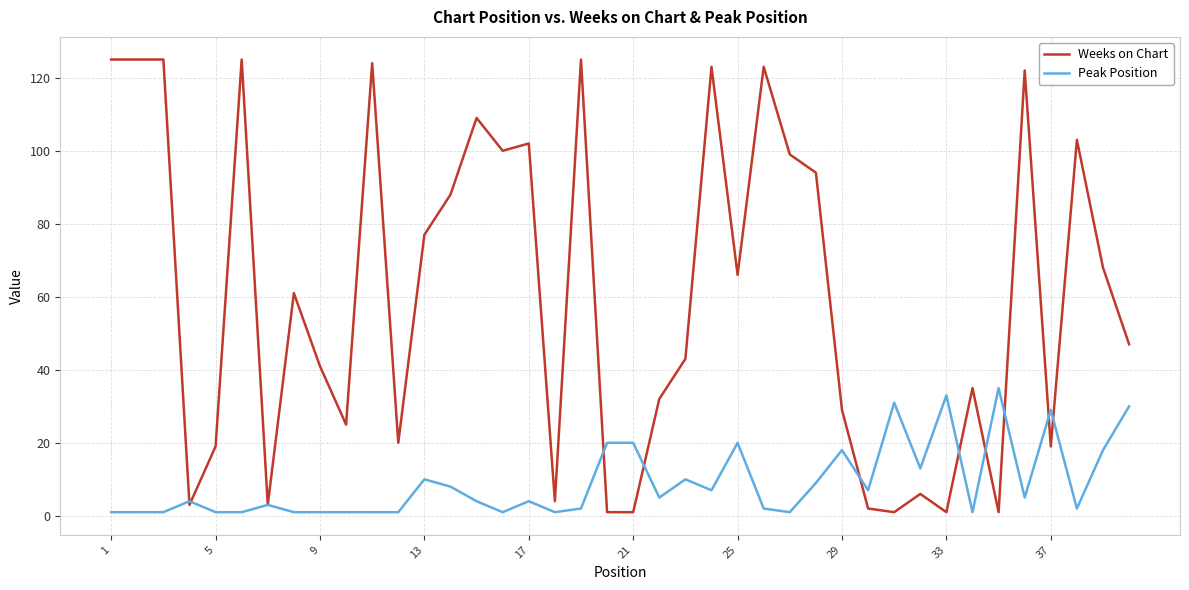

Rank the series by their average value, from highest to lowest.

Weeks on Chart, Peak Position